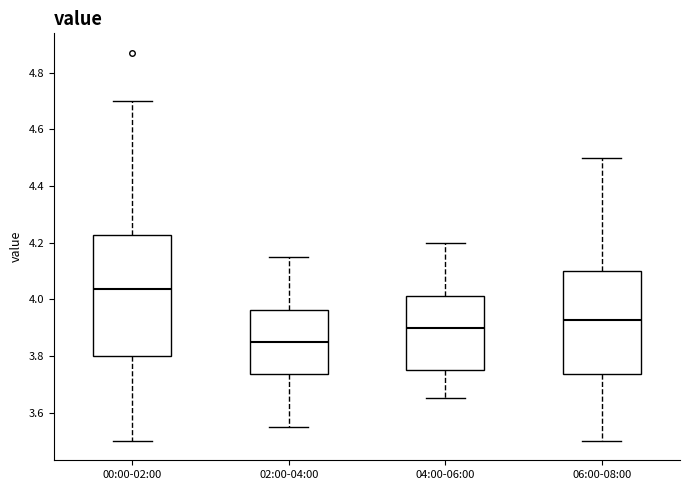

Where does the lower whisker of the box for 02:00-04:00 end on the y-axis? The values are not printed on the chart, so give them approximately, as read against the axis.

3.56